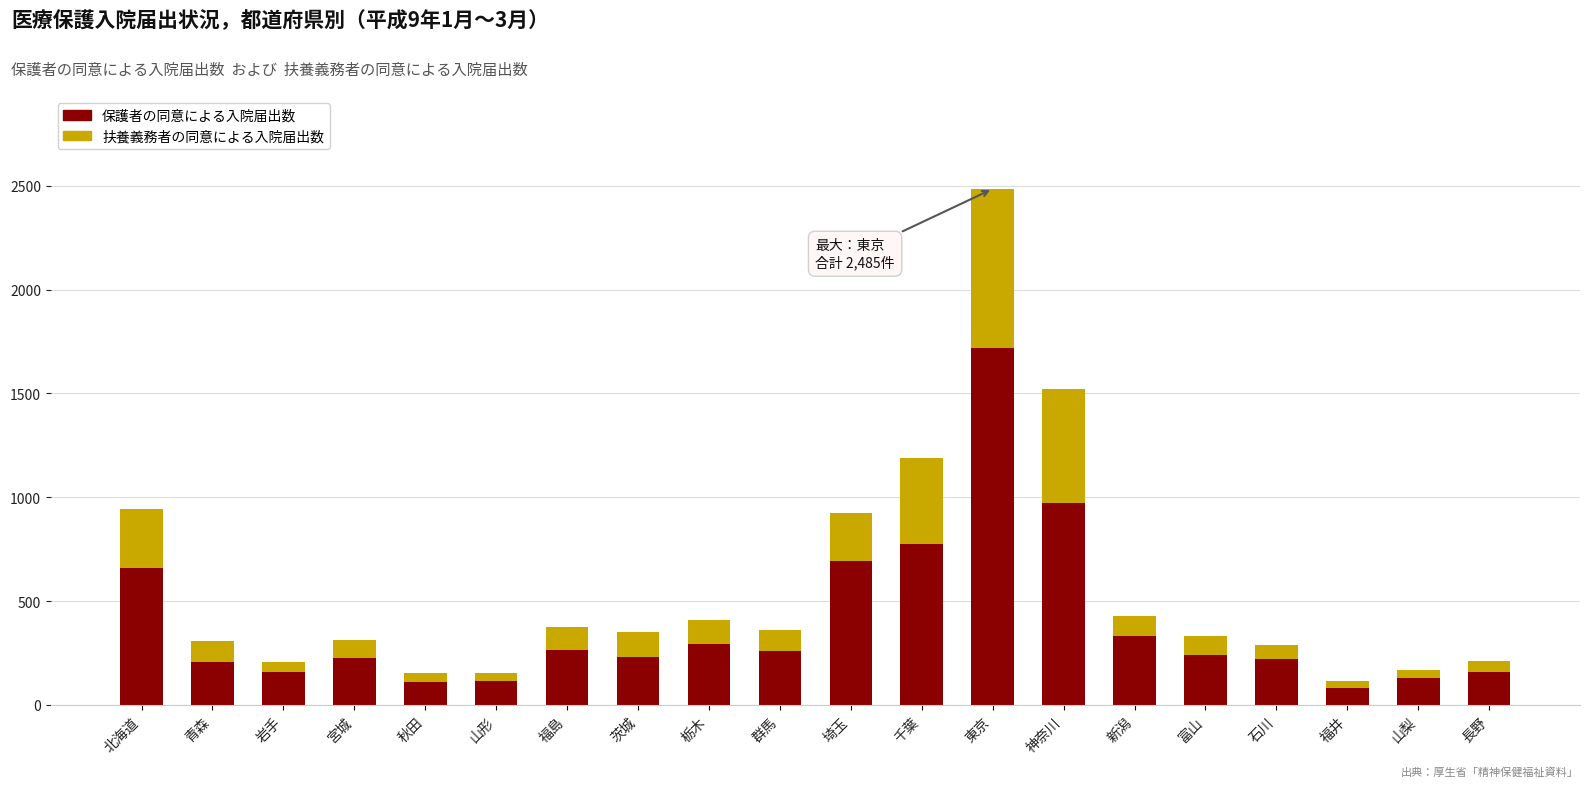

At which label does 保護者の同意による入院届出数 reach its peak?

東京